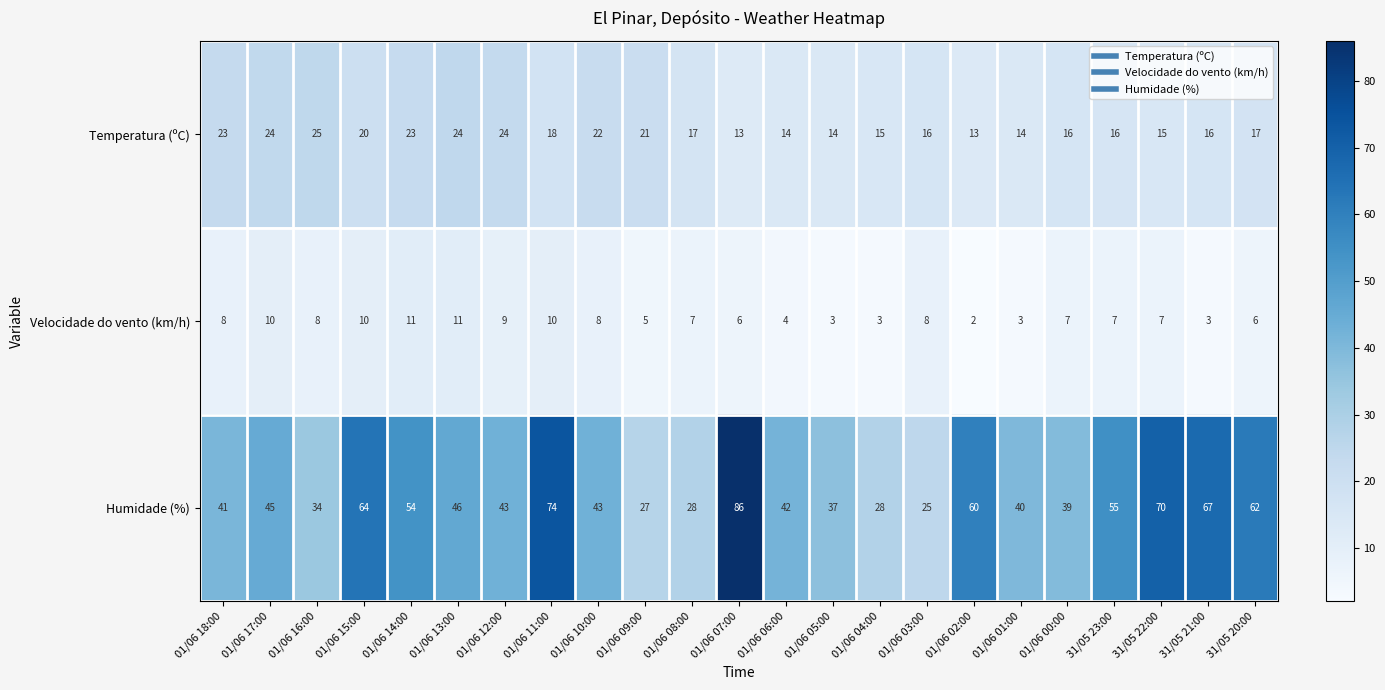

How many series are shown in this chart?

3